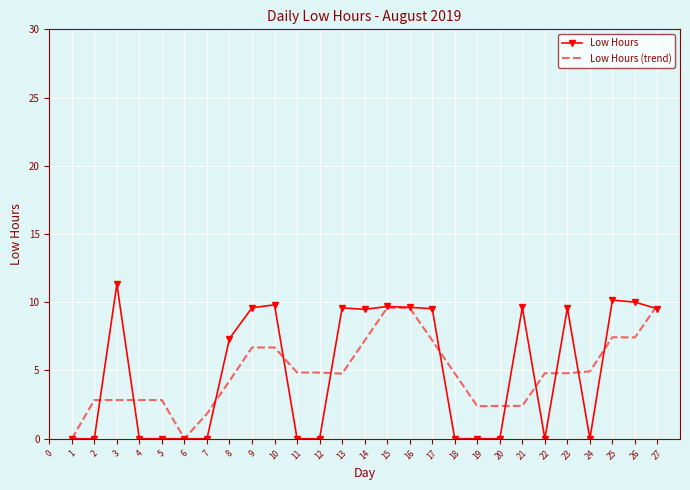

What is the approximate value of Low Hours at 16?

9.6